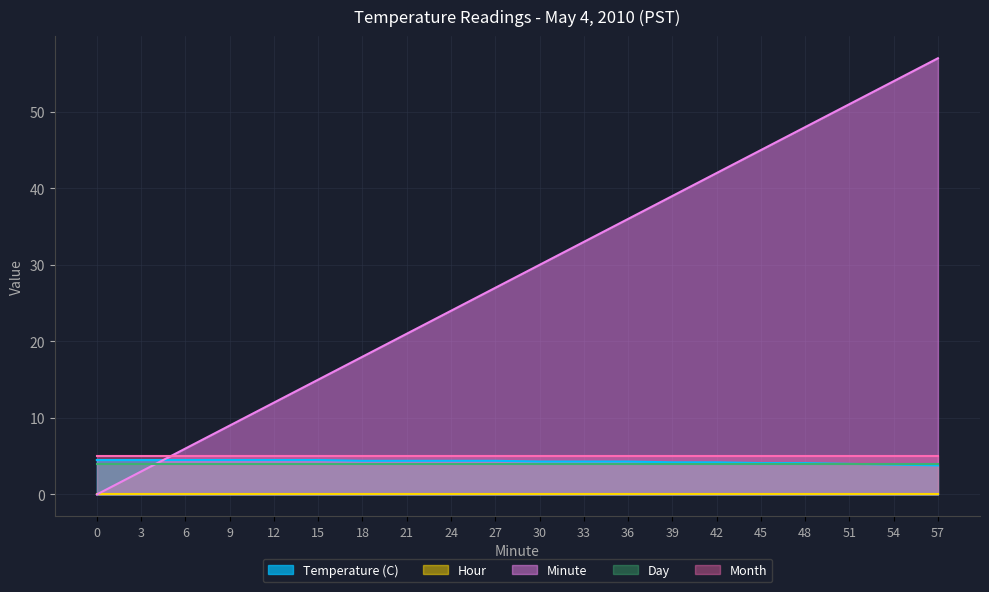

Reading left to right, what are all the values shown in this chart?

Temperature (C): 0=4.5	3=4.5	6=4.5	9=4.5	12=4.5	15=4.5	18=4.4	21=4.4	24=4.4	27=4.4	30=4.3	33=4.3	36=4.3	39=4.2	42=4.2	45=4.1	48=4.1	51=4.0	54=3.9	57=3.8
Hour: 0=0.0	3=0.0	6=0.0	9=0.0	12=0.0	15=0.0	18=0.0	21=0.0	24=0.0	27=0.0	30=0.0	33=0.0	36=0.0	39=0.0	42=0.0	45=0.0	48=0.0	51=0.0	54=0.0	57=0.0
Minute: 0=0.0	3=3.0	6=6.0	9=9.0	12=12.0	15=15.0	18=18.0	21=21.0	24=24.0	27=27.0	30=30.0	33=33.0	36=36.0	39=39.0	42=42.0	45=45.0	48=48.0	51=51.0	54=54.0	57=57.0
Day: 0=4.0	3=4.0	6=4.0	9=4.0	12=4.0	15=4.0	18=4.0	21=4.0	24=4.0	27=4.0	30=4.0	33=4.0	36=4.0	39=4.0	42=4.0	45=4.0	48=4.0	51=4.0	54=4.0	57=4.0
Month: 0=5.0	3=5.0	6=5.0	9=5.0	12=5.0	15=5.0	18=5.0	21=5.0	24=5.0	27=5.0	30=5.0	33=5.0	36=5.0	39=5.0	42=5.0	45=5.0	48=5.0	51=5.0	54=5.0	57=5.0